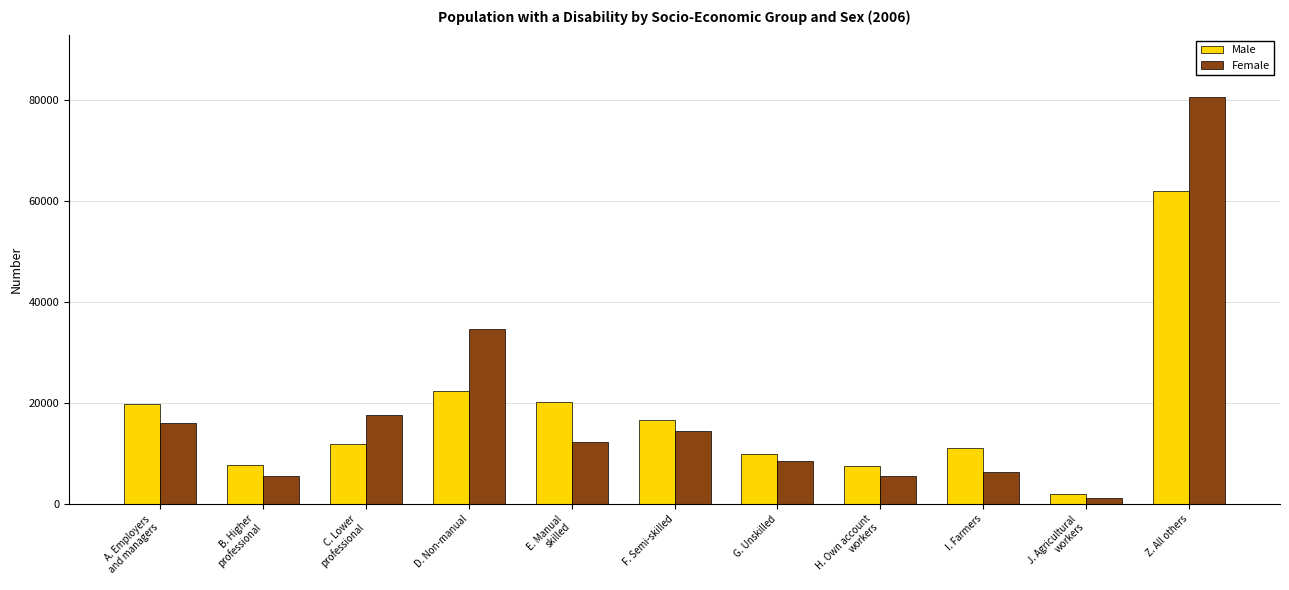

Which category has the highest value in the Male series?

Z. All others